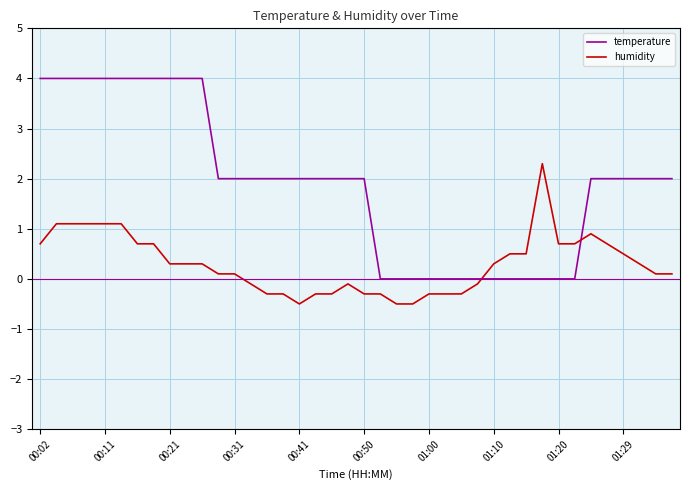

Which series has the largest total across all categories?

temperature